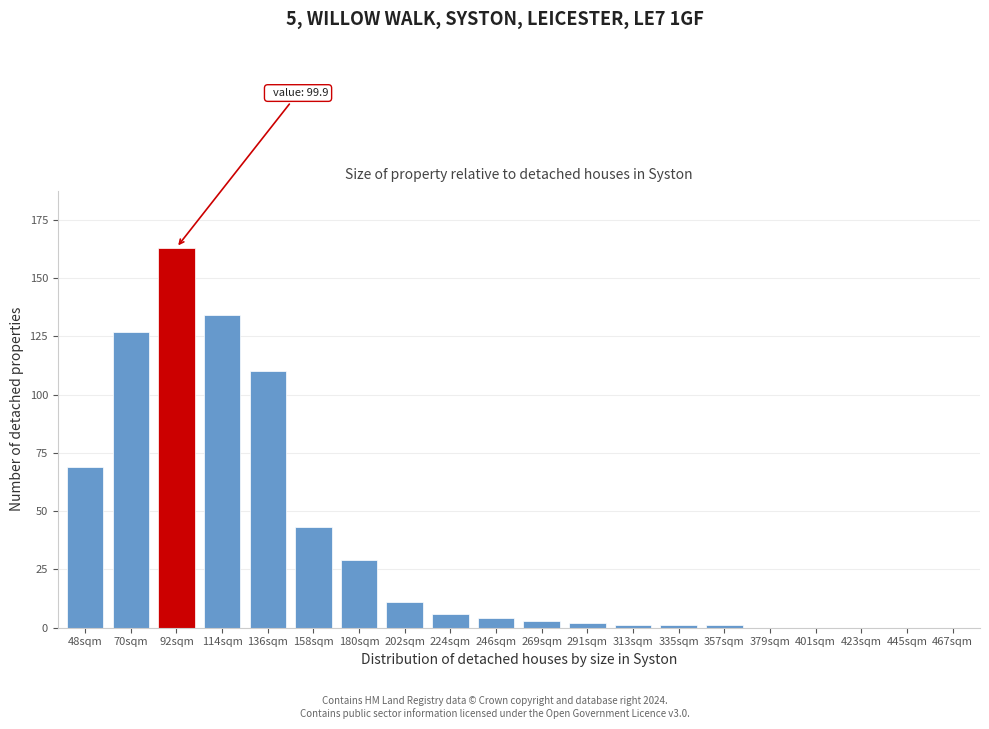

Reading right to left, transcribe all the data shown in this chart.

467sqm=0	445sqm=0	423sqm=0	401sqm=0	379sqm=0	357sqm=1	335sqm=1	313sqm=1	291sqm=2	269sqm=3	246sqm=4	224sqm=6	202sqm=11	180sqm=29	158sqm=43	136sqm=110	114sqm=134	92sqm=163	70sqm=127	48sqm=69